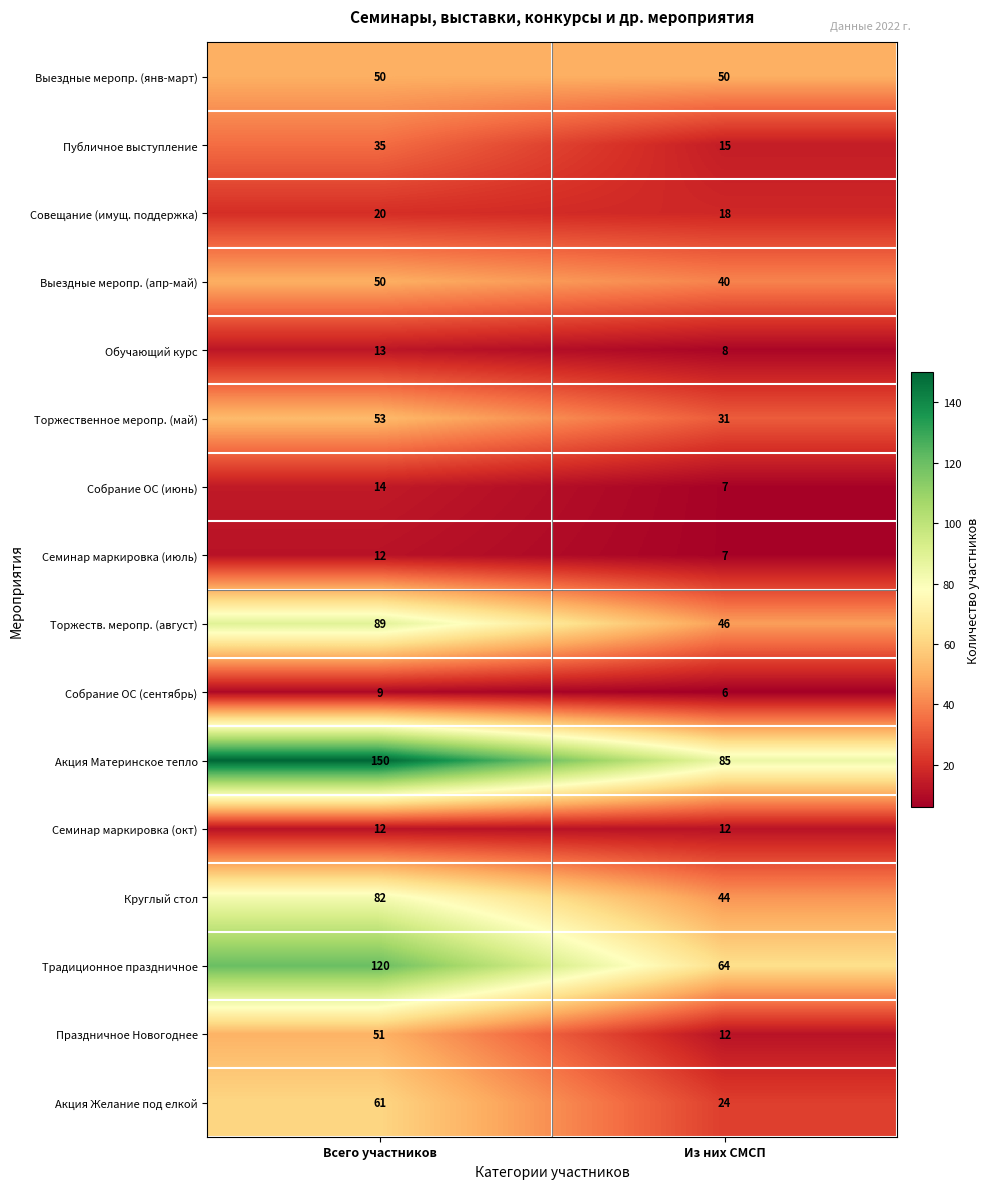

Which series has the largest total across all categories?

Акция Материнское тепло